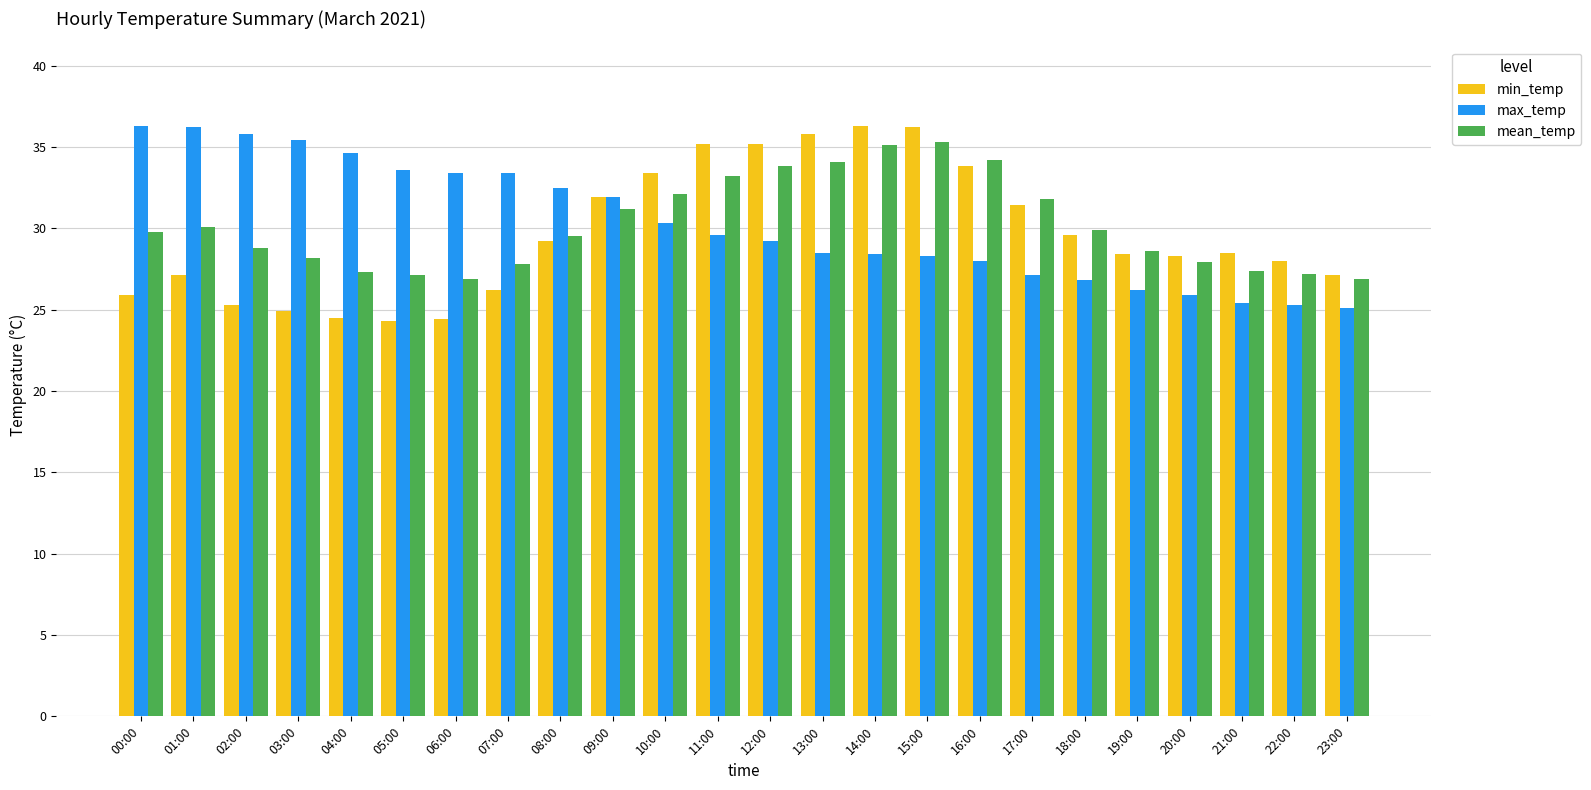

The value of max_temp at 13:00 is 10.0. True or false?

False